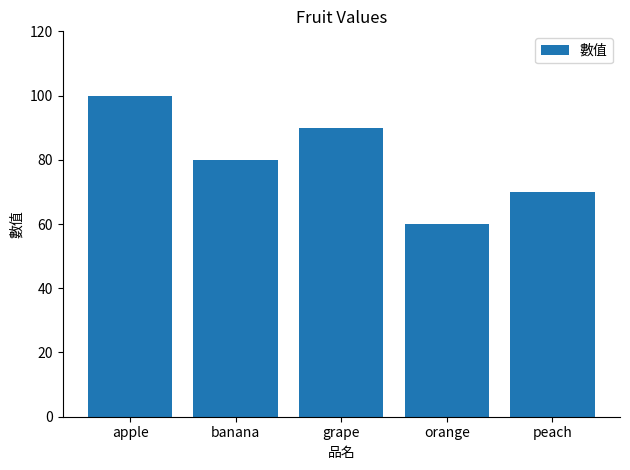

Which category has the highest value across all series?

apple